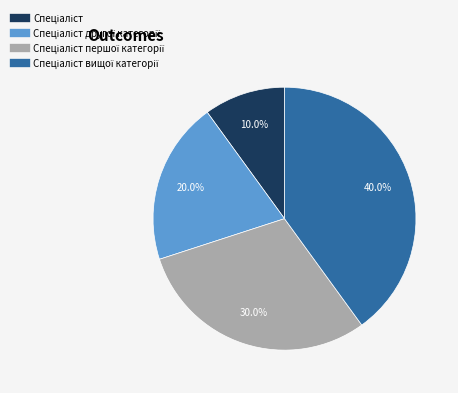

Does any single category account for the majority?

No